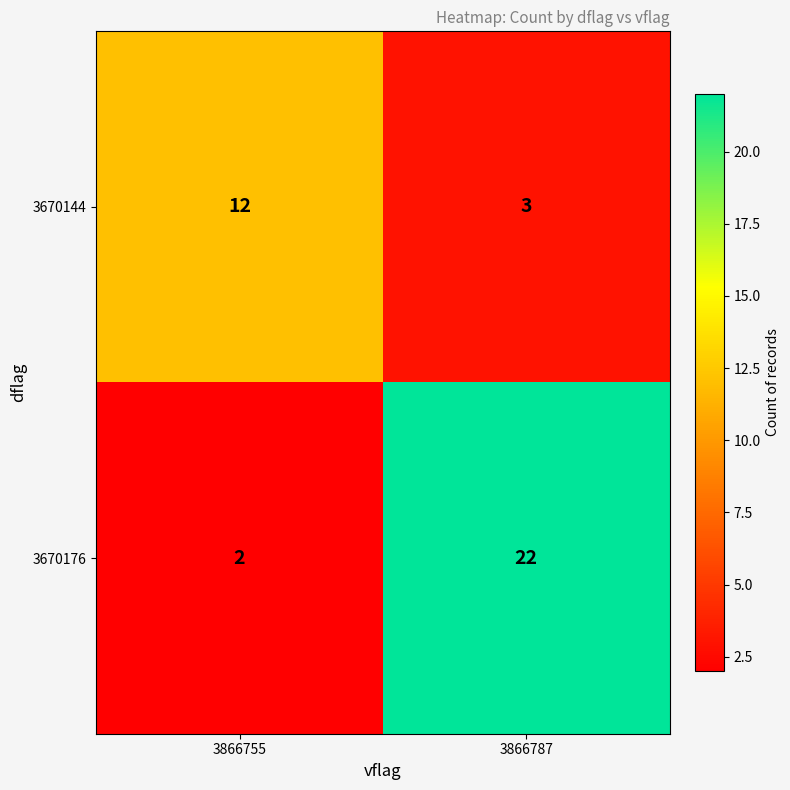

What is the difference between the highest and lowest values at 3866787?

19